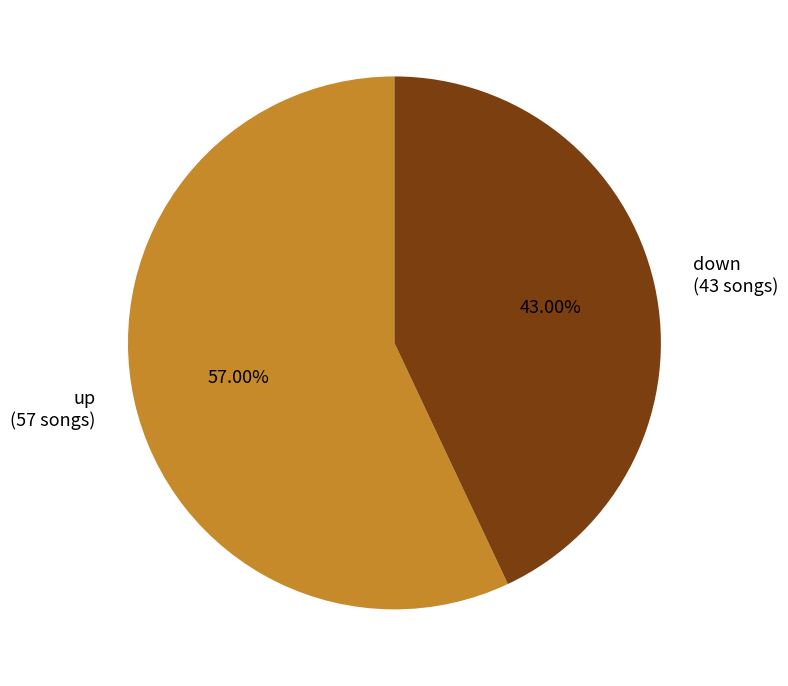

To the nearest percent, what is the difference between the down and up slice percentages?

14%